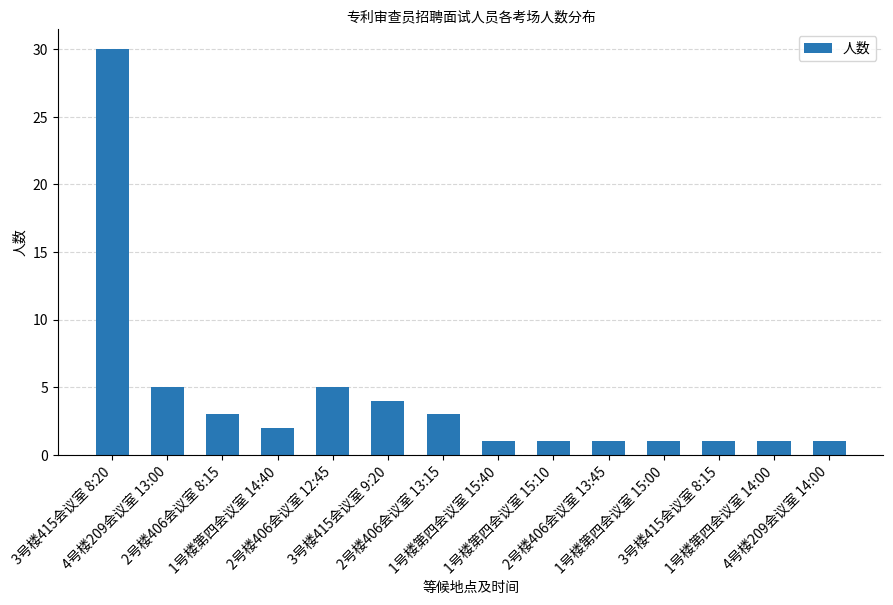

What is the label of the 7th bar from the left?

2号楼406会议室 13:15